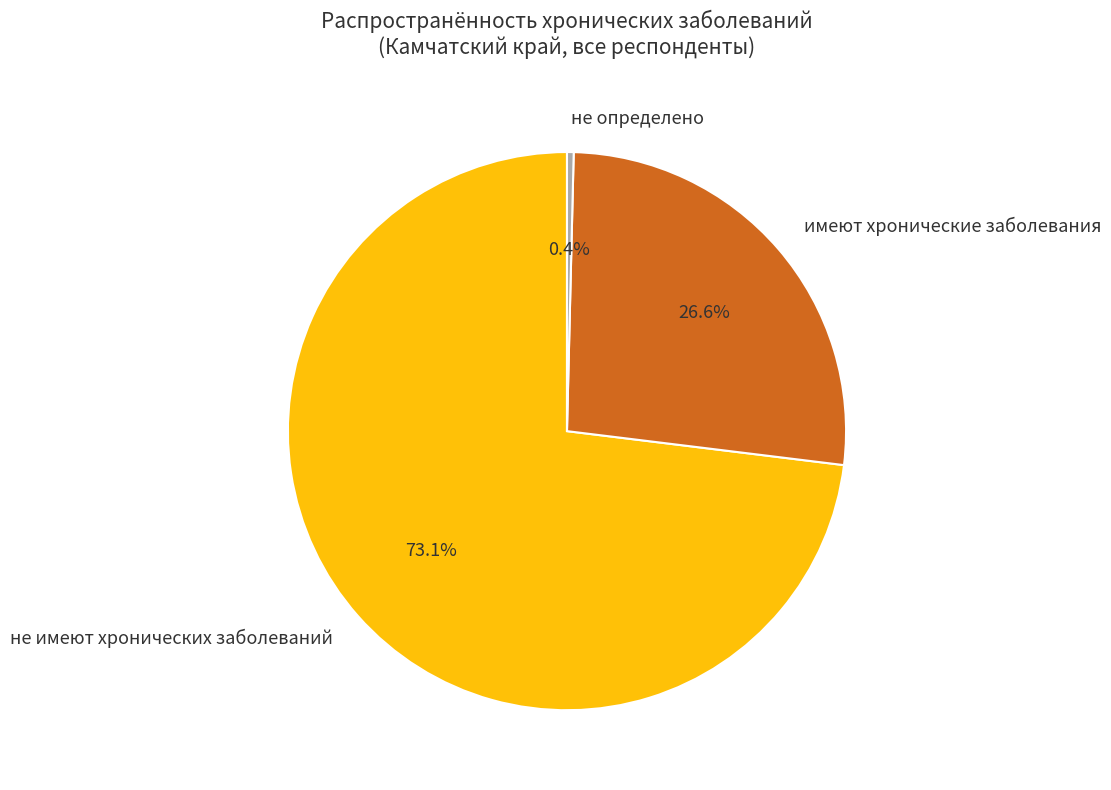

Is it true that не имеют хронических заболеваний is 86% of the pie?

False